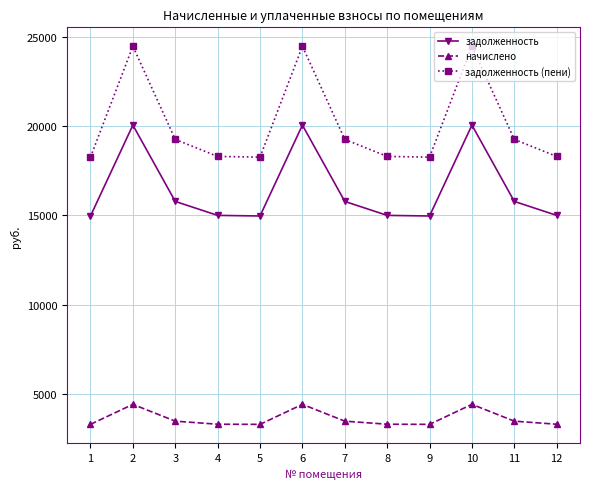

Where is the first local maximum for задолженность?

2